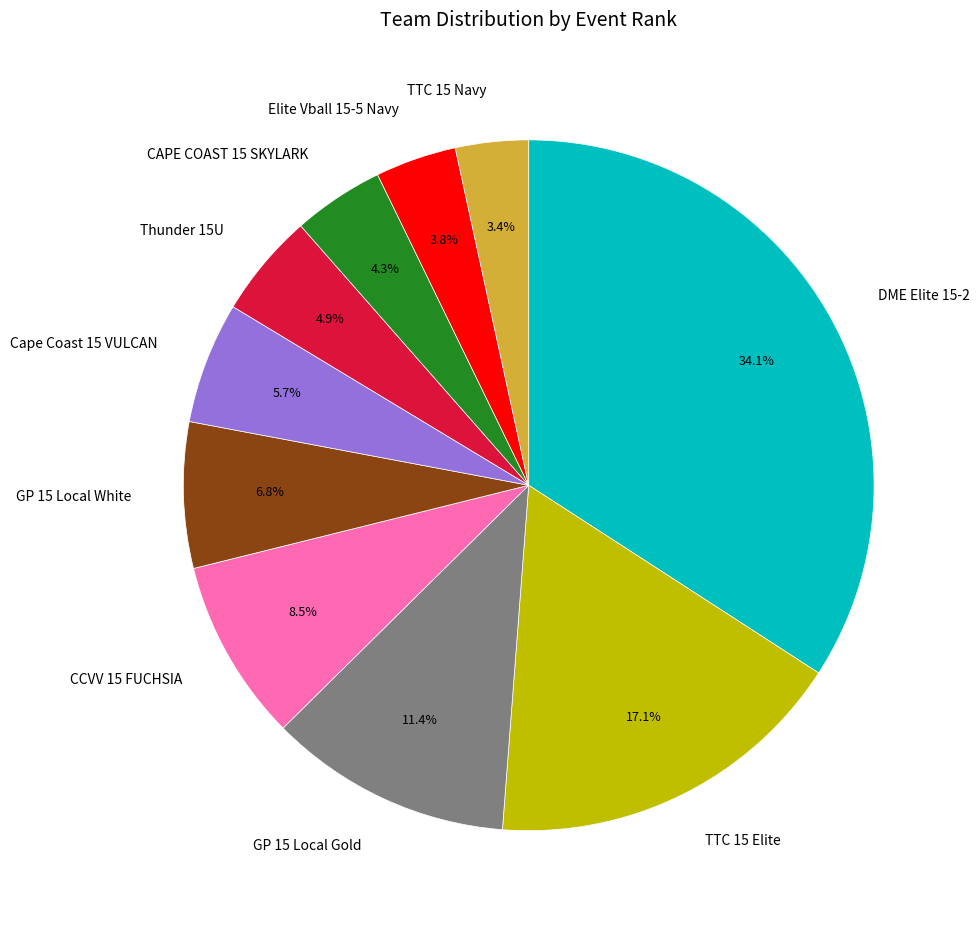

What percentage is NOT represented by Elite Vball 15-5 Navy?

96.2%